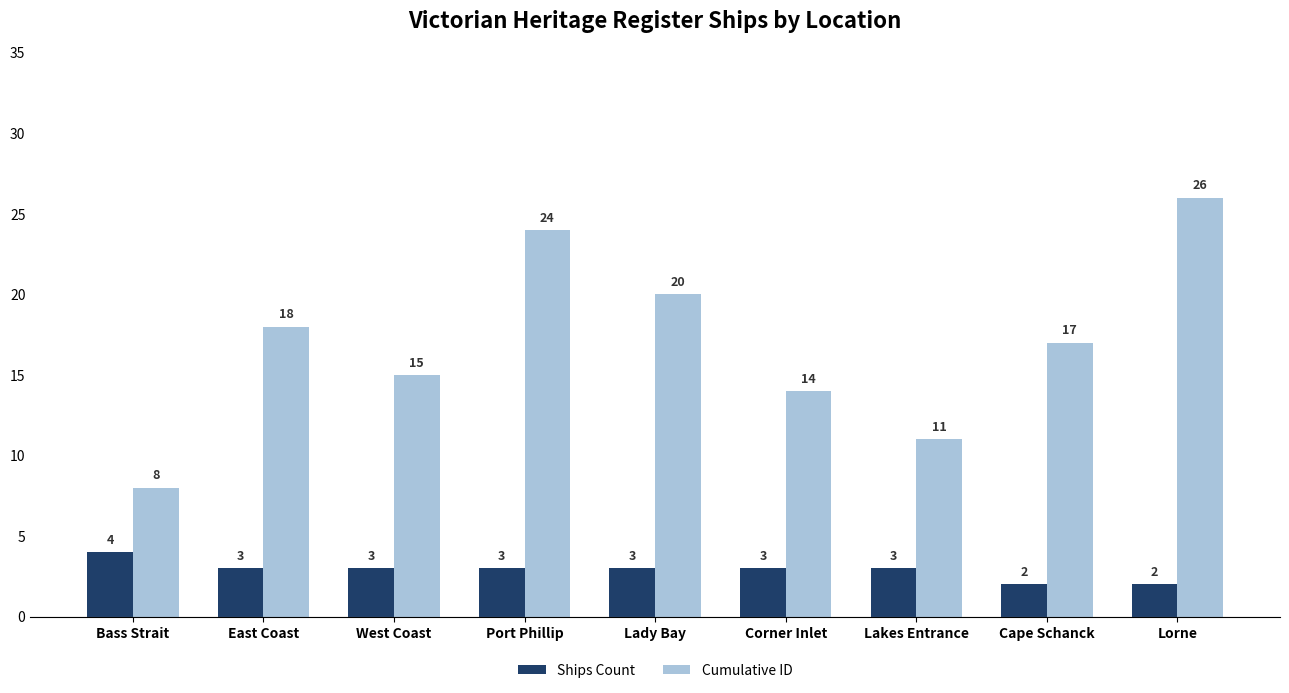

What is the sum of all Cumulative ID values?

153